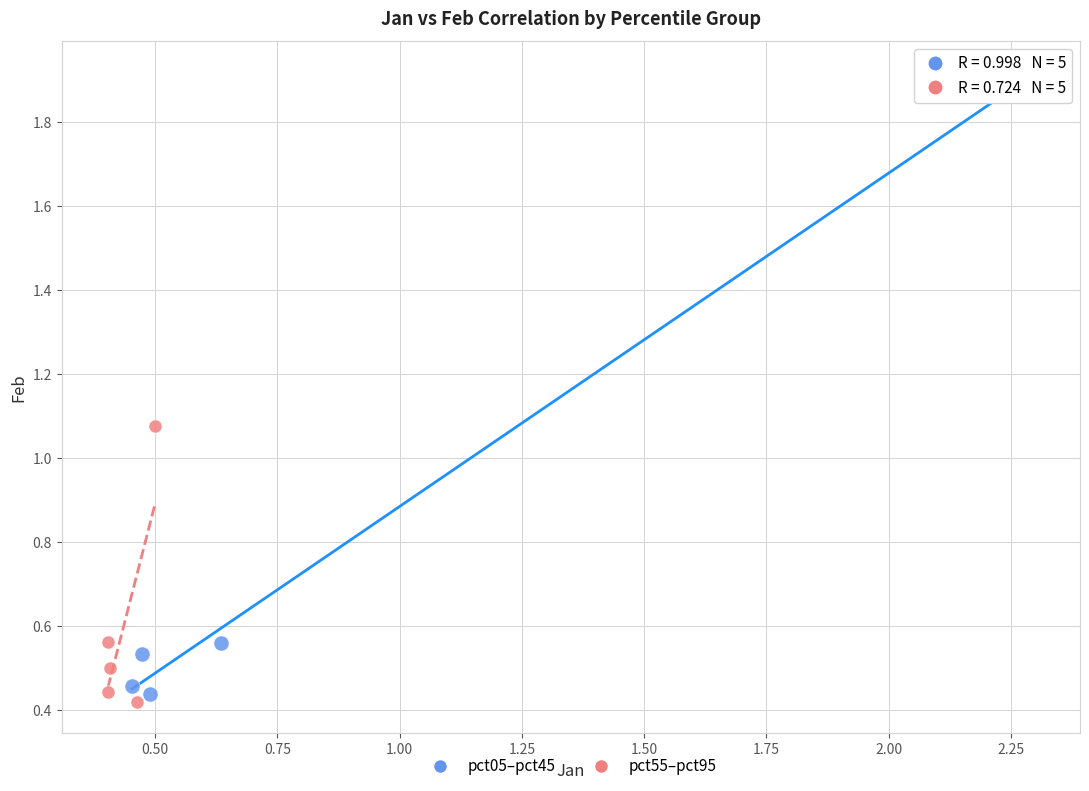

Which series contains the highest Y value?

pct05–pct45